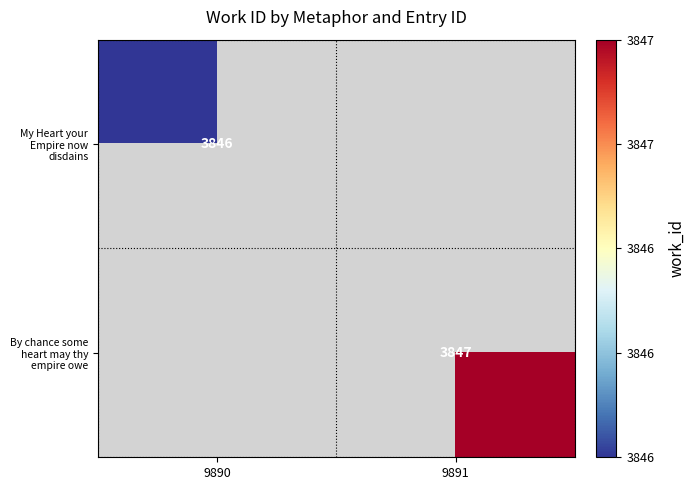

The value of My Heart your Empire now disdains at 9890 is 1606. True or false?

False